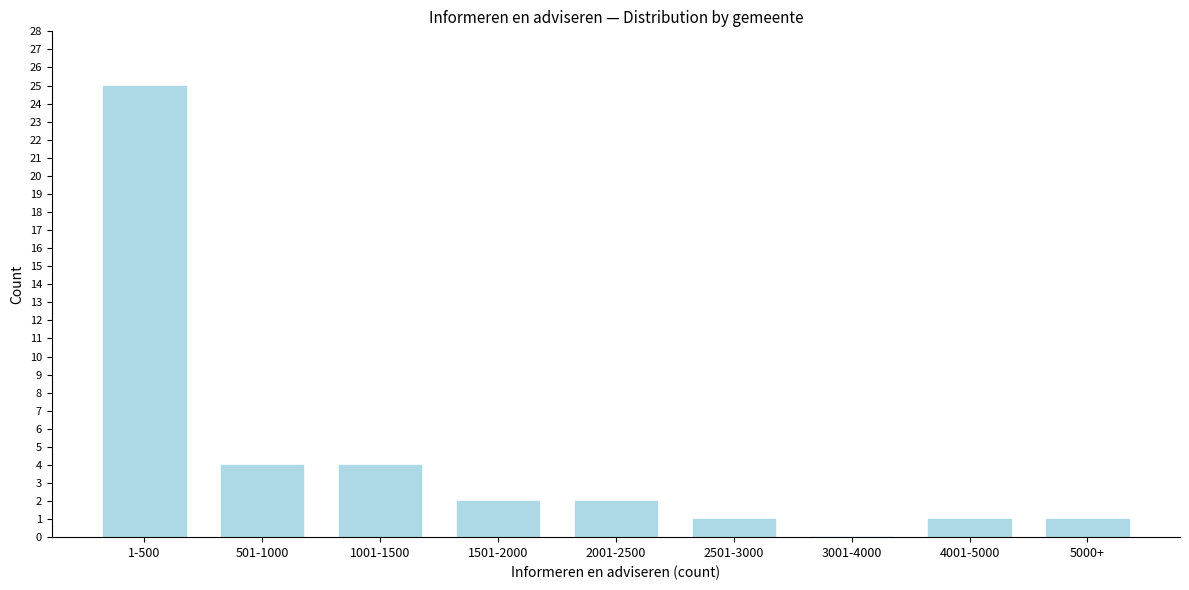

Reading left to right, list all the values displayed in this chart.

1-500=25	501-1000=4	1001-1500=4	1501-2000=2	2001-2500=2	2501-3000=1	3001-4000=0	4001-5000=1	5000+=1